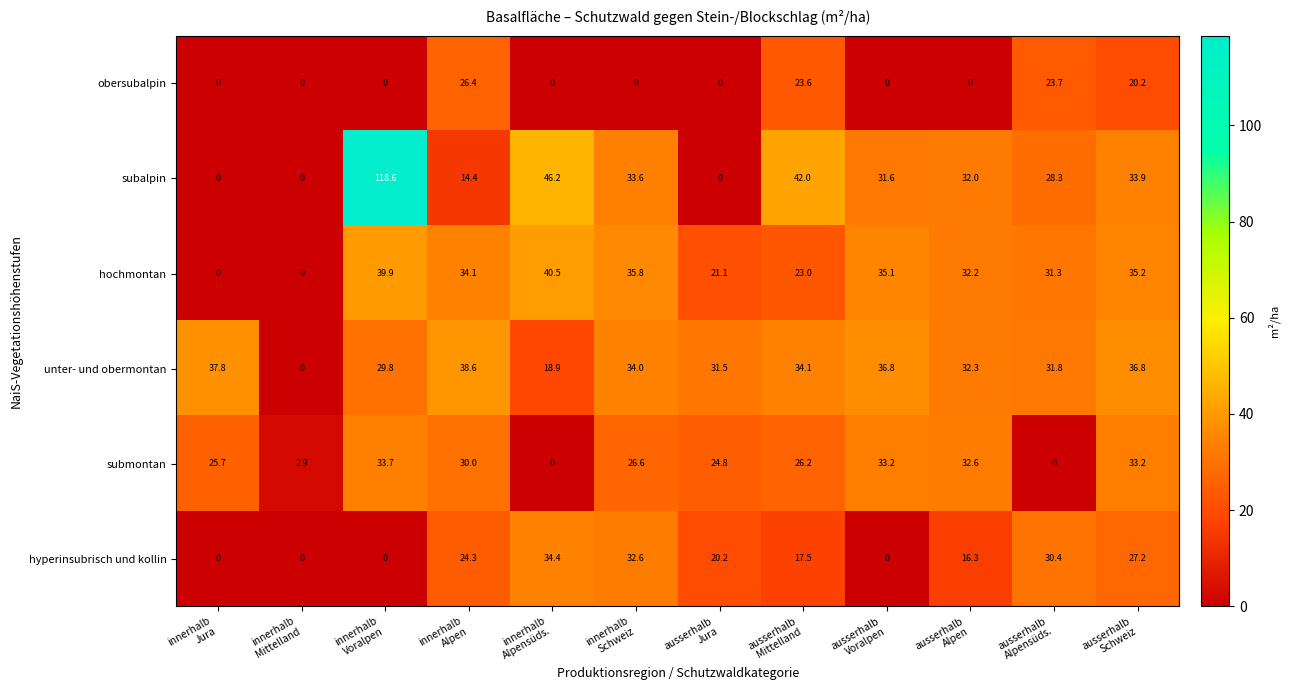

Which series changed the most between innerhalb
Voralpen and ausserhalb
Voralpen?

subalpin